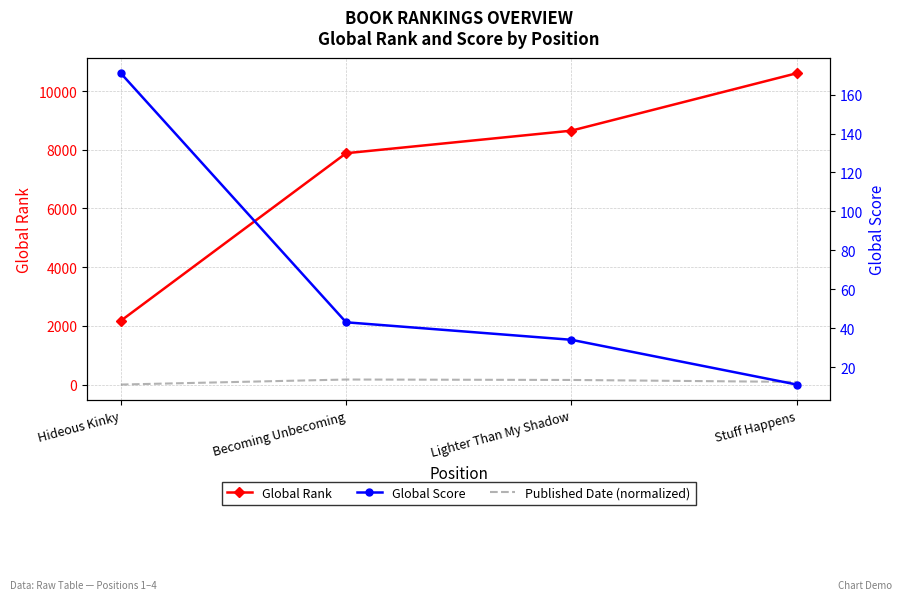

List the series in order of their peak value, lowest first.

Published Date (normalized), Global Score, Global Rank